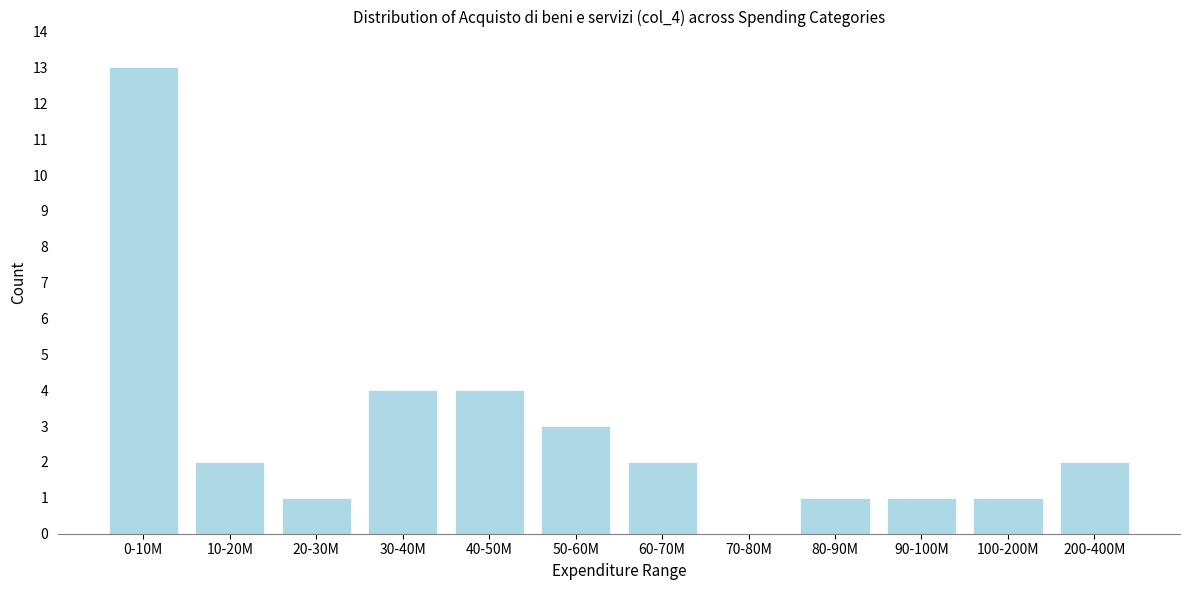

Reading right to left, extract all data points from this chart.

200-400M=2	100-200M=1	90-100M=1	80-90M=1	70-80M=0	60-70M=2	50-60M=3	40-50M=4	30-40M=4	20-30M=1	10-20M=2	0-10M=13